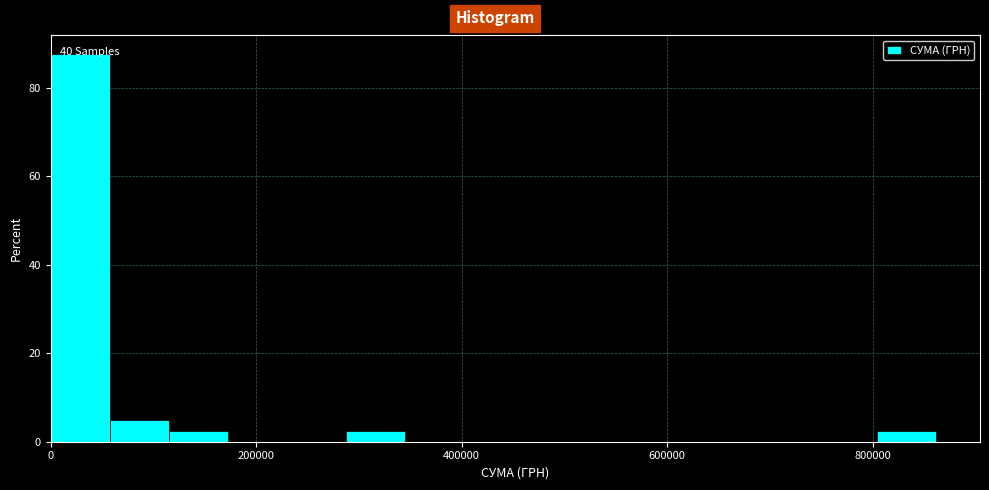

Around what value on the x-axis is the tallest bar? Give the approximate position of its centre, as read against the axis.

20000